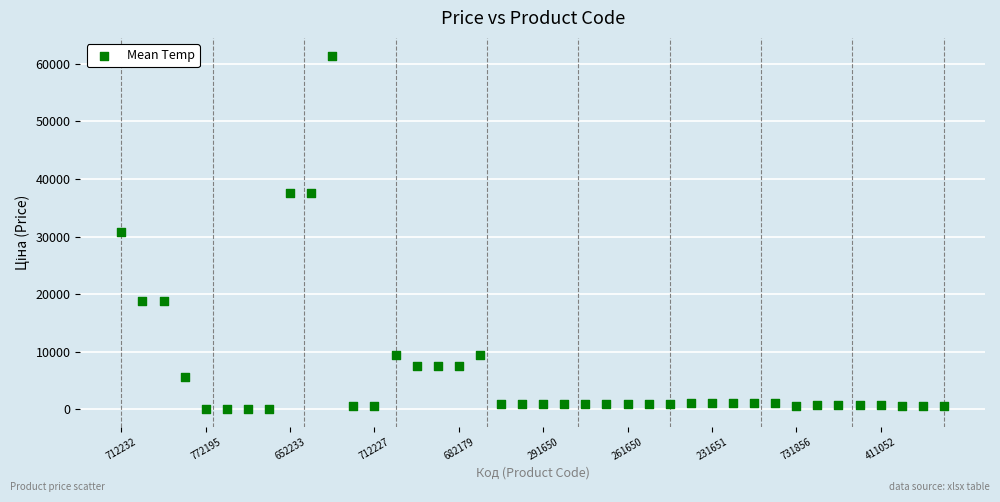

What is the range of Y values (max minus min)?

61377.2